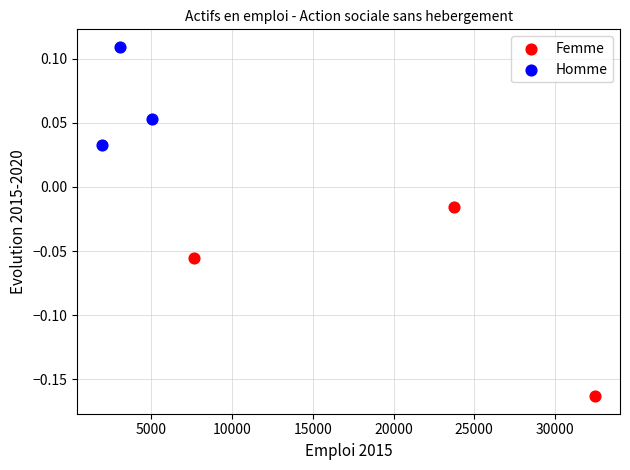

What are all the series names shown in the legend?

Femme, Homme